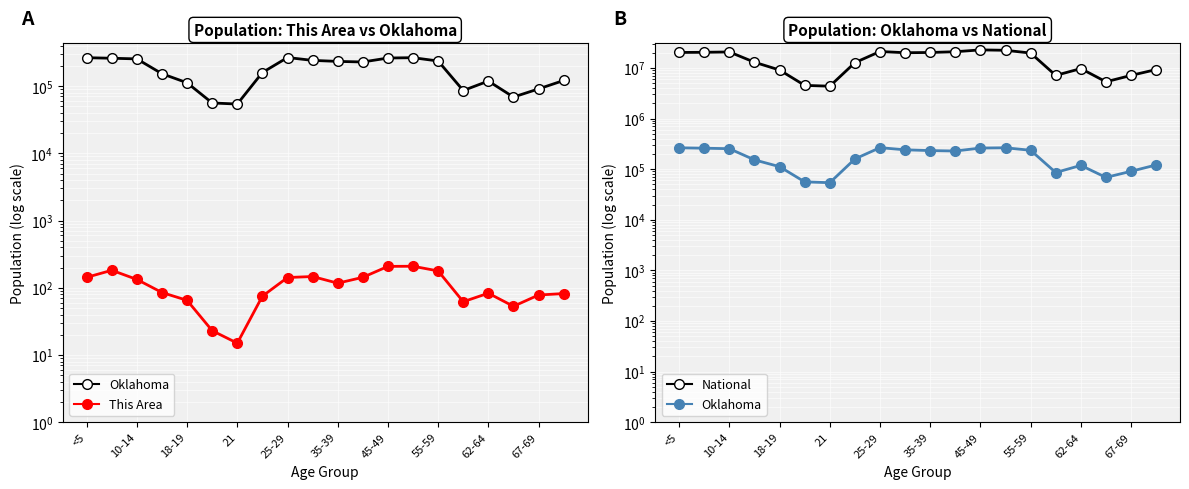

Which has a higher value, 10-14 or 18?

10-14